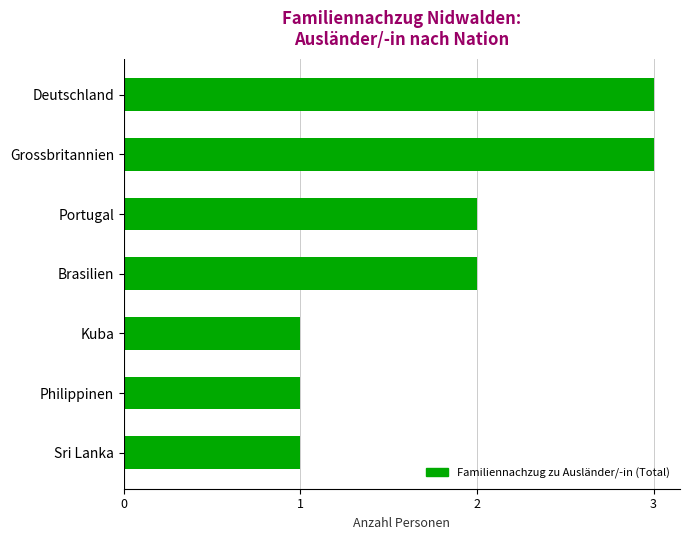

True or false: the data shows 2 at Philippinen.

False